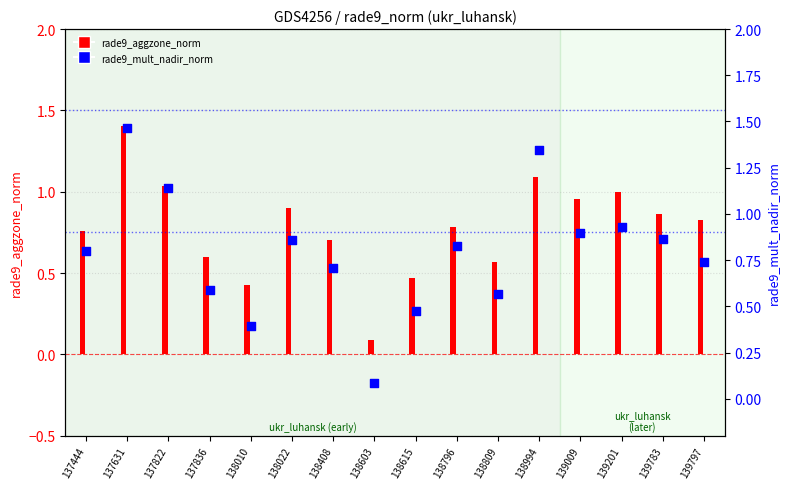

What is the change in value from 138603 to 138796?

+0.7